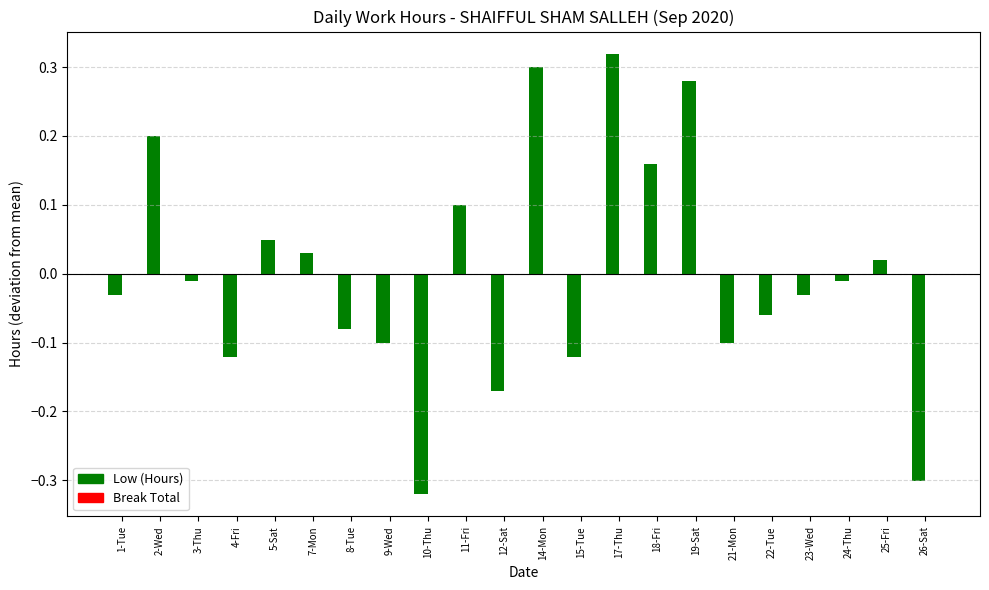

What position from the left is 1-Tue?

1